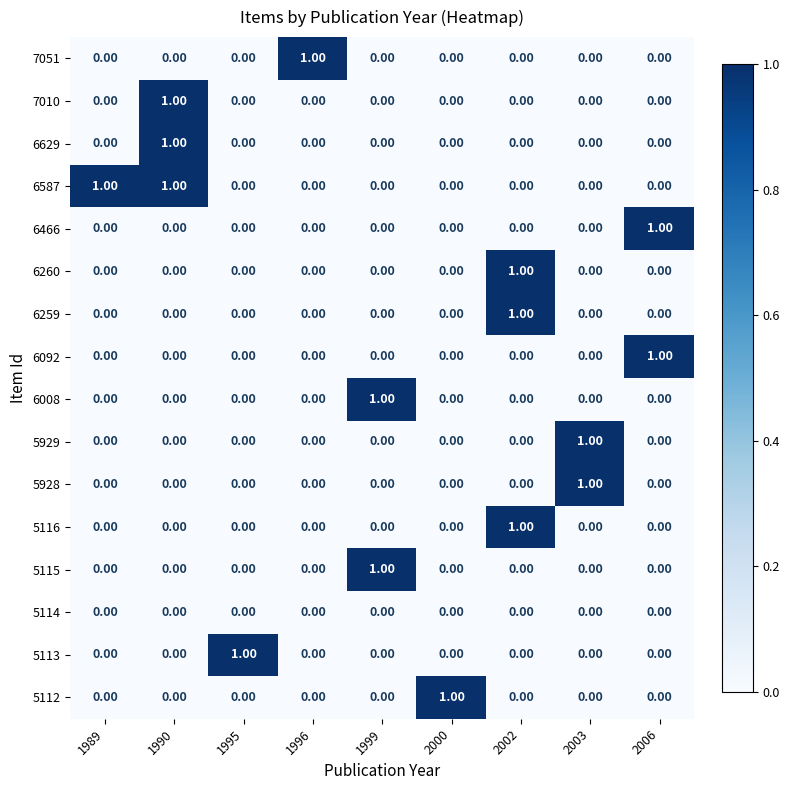

At how many categories does at least one series exceed 0?

9